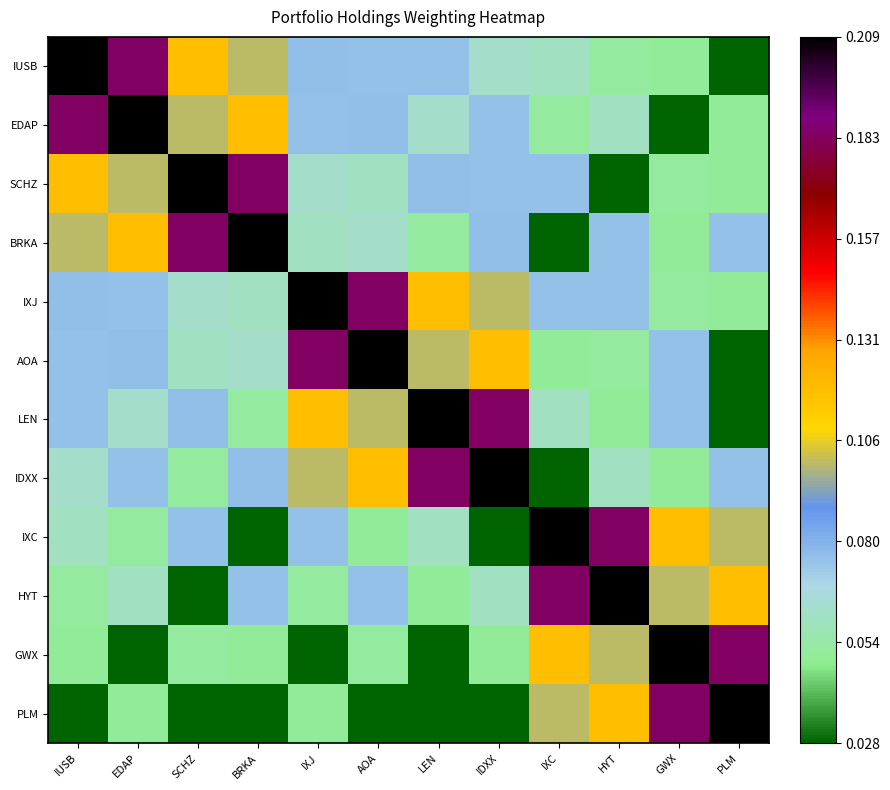

Reading left to right, transcribe all the data shown in this chart.

IUSB: IUSB=0.2	EDAP=0.2	SCHZ=0.1	BRKA=0.1	IXJ=0.1	AOA=0.1	LEN=0.1	IDXX=0.1	IXC=0.1	HYT=0.1	GWX=0.1	PLM=0.0
EDAP: IUSB=0.2	EDAP=0.2	SCHZ=0.1	BRKA=0.1	IXJ=0.1	AOA=0.1	LEN=0.1	IDXX=0.1	IXC=0.1	HYT=0.1	GWX=0.0	PLM=0.1
SCHZ: IUSB=0.1	EDAP=0.1	SCHZ=0.2	BRKA=0.2	IXJ=0.1	AOA=0.1	LEN=0.1	IDXX=0.1	IXC=0.1	HYT=0.0	GWX=0.1	PLM=0.1
BRKA: IUSB=0.1	EDAP=0.1	SCHZ=0.2	BRKA=0.2	IXJ=0.1	AOA=0.1	LEN=0.1	IDXX=0.1	IXC=0.0	HYT=0.1	GWX=0.1	PLM=0.1
IXJ: IUSB=0.1	EDAP=0.1	SCHZ=0.1	BRKA=0.1	IXJ=0.2	AOA=0.2	LEN=0.1	IDXX=0.1	IXC=0.1	HYT=0.1	GWX=0.1	PLM=0.1
AOA: IUSB=0.1	EDAP=0.1	SCHZ=0.1	BRKA=0.1	IXJ=0.2	AOA=0.2	LEN=0.1	IDXX=0.1	IXC=0.1	HYT=0.1	GWX=0.1	PLM=0.0
LEN: IUSB=0.1	EDAP=0.1	SCHZ=0.1	BRKA=0.1	IXJ=0.1	AOA=0.1	LEN=0.2	IDXX=0.2	IXC=0.1	HYT=0.1	GWX=0.1	PLM=0.0
IDXX: IUSB=0.1	EDAP=0.1	SCHZ=0.1	BRKA=0.1	IXJ=0.1	AOA=0.1	LEN=0.2	IDXX=0.2	IXC=0.0	HYT=0.1	GWX=0.1	PLM=0.1
IXC: IUSB=0.1	EDAP=0.1	SCHZ=0.1	BRKA=0.0	IXJ=0.1	AOA=0.1	LEN=0.1	IDXX=0.0	IXC=0.2	HYT=0.2	GWX=0.1	PLM=0.1
HYT: IUSB=0.1	EDAP=0.1	SCHZ=0.0	BRKA=0.1	IXJ=0.1	AOA=0.1	LEN=0.1	IDXX=0.1	IXC=0.2	HYT=0.2	GWX=0.1	PLM=0.1
GWX: IUSB=0.1	EDAP=0.0	SCHZ=0.1	BRKA=0.1	IXJ=0.0	AOA=0.1	LEN=0.0	IDXX=0.1	IXC=0.1	HYT=0.1	GWX=0.2	PLM=0.2
PLM: IUSB=0.0	EDAP=0.1	SCHZ=0.0	BRKA=0.0	IXJ=0.1	AOA=0.0	LEN=0.0	IDXX=0.0	IXC=0.1	HYT=0.1	GWX=0.2	PLM=0.2